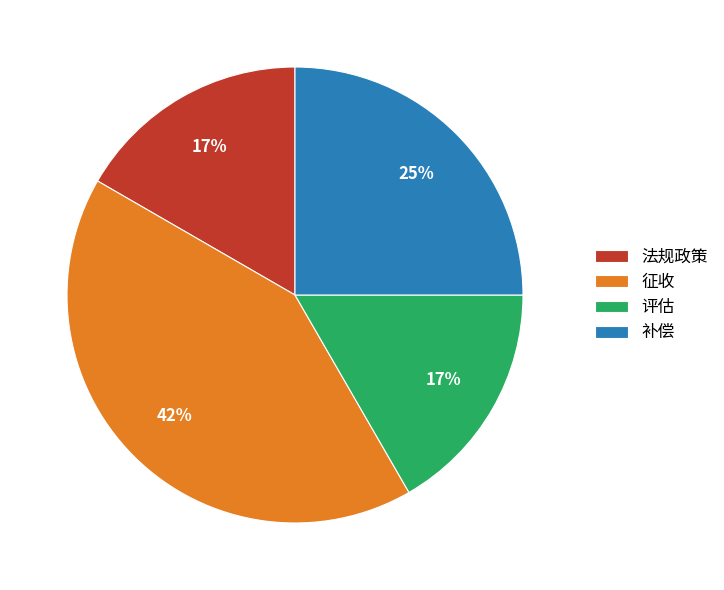

To the nearest percent, what is the difference between the 补偿 and 法规政策 slice percentages?

8%